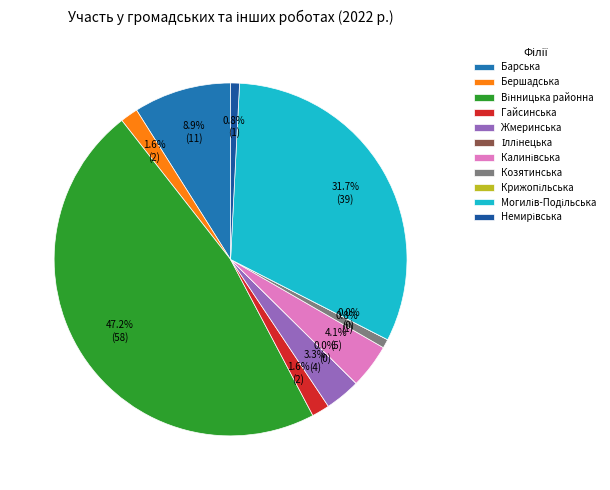

Which category has the smallest portion of the pie?

Іллінецька